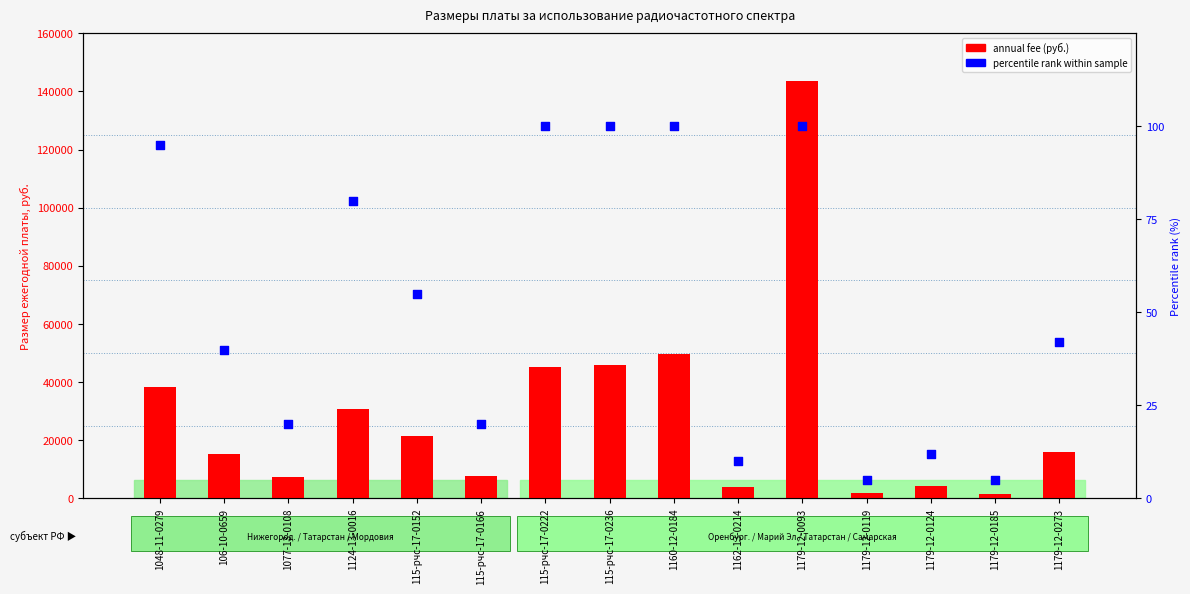

Which series has the largest total across all categories?

annual fee